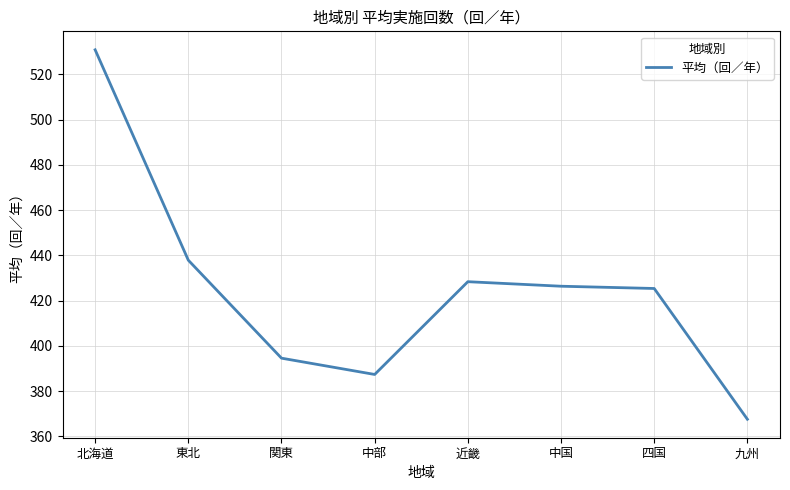

Reading right to left, extract all data points from this chart.

367.6	425.4	426.4	428.4	387.4	394.6	437.9	530.9